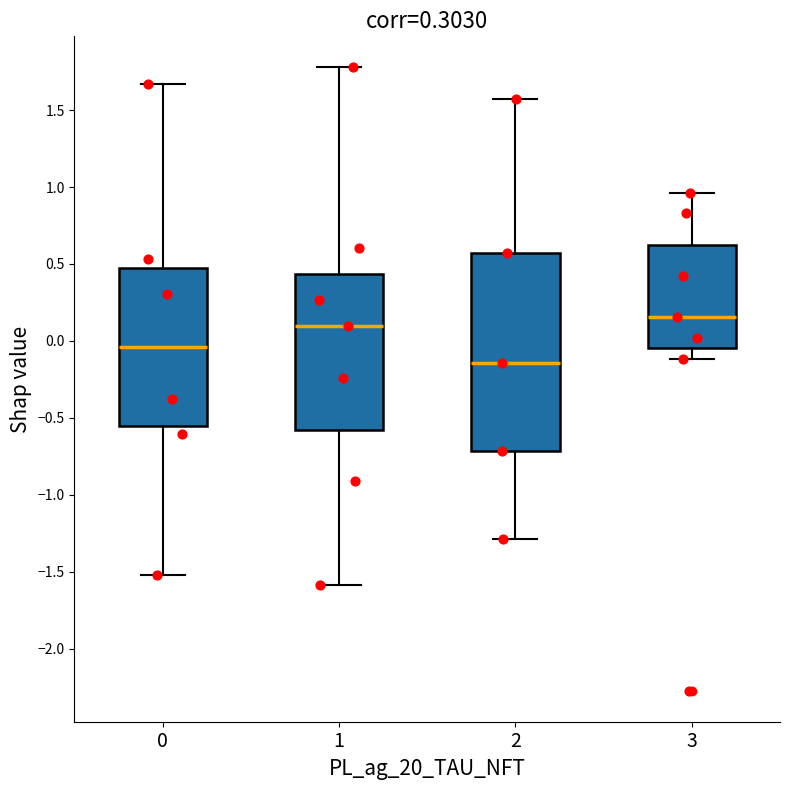

Reading left to right, transcribe this box plot: for each box, give where its median line is, the range the box spans, and where its two whiskers end, as read against the y-axis. The values are not printed on the chart, so give them approximately, as read against the axis.

0: median -0.05, box -0.55 to 0.50, whiskers -1.50 to 1.65
1: median 0.10, box -0.60 to 0.45, whiskers -1.60 to 1.80
2: median -0.15, box -0.70 to 0.55, whiskers -1.30 to 1.55
3: median 0.15, box -0.05 to 0.65, whiskers -0.10 to 0.95